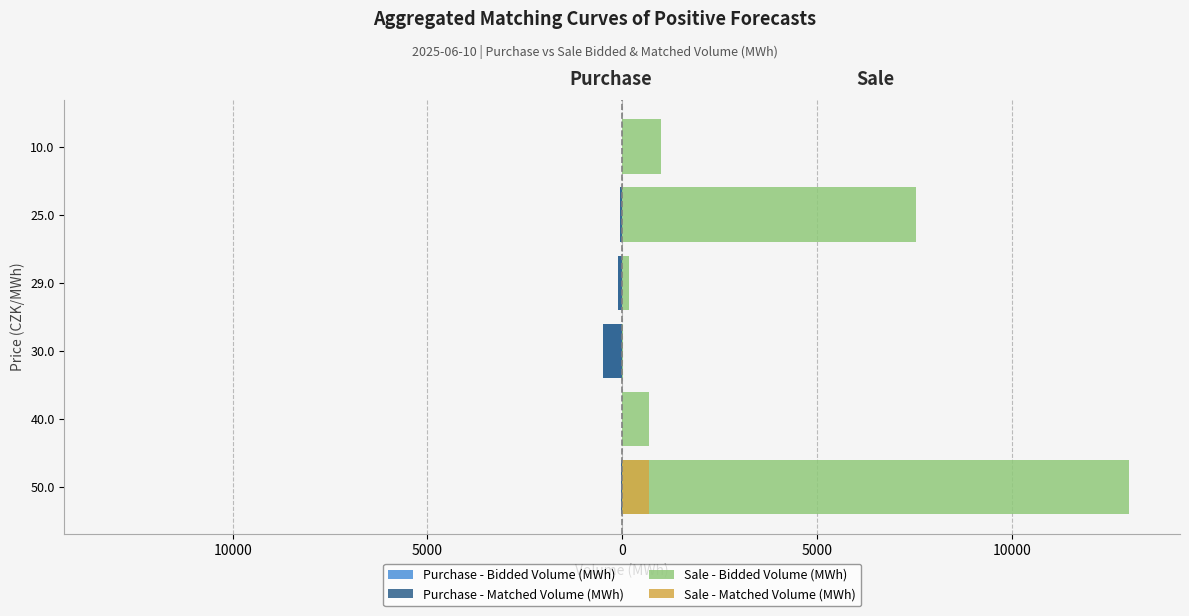

How many bars are there in total?

24